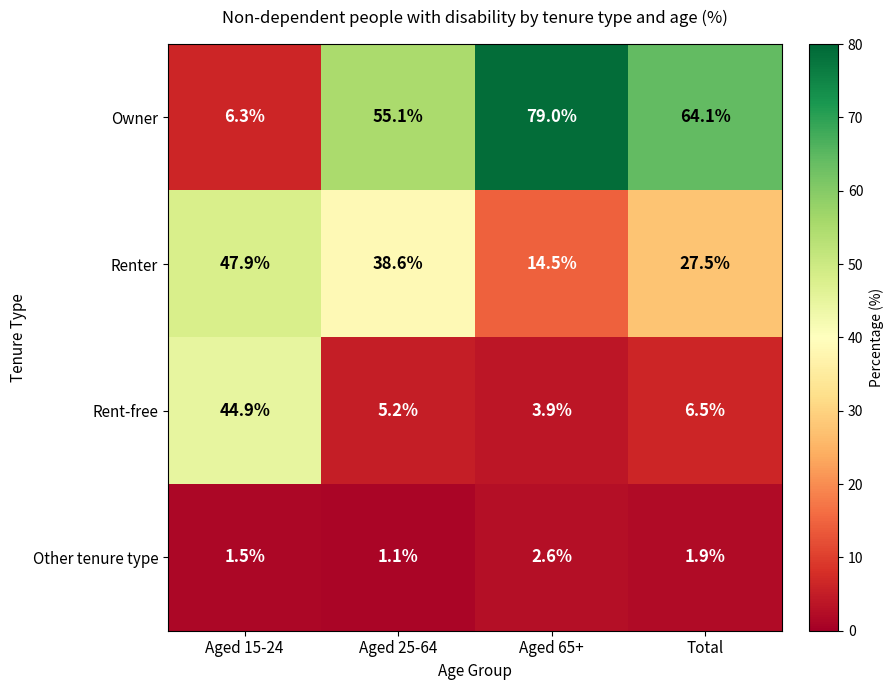

What is the difference between the maximum and minimum values in the Other tenure type series?

1.5